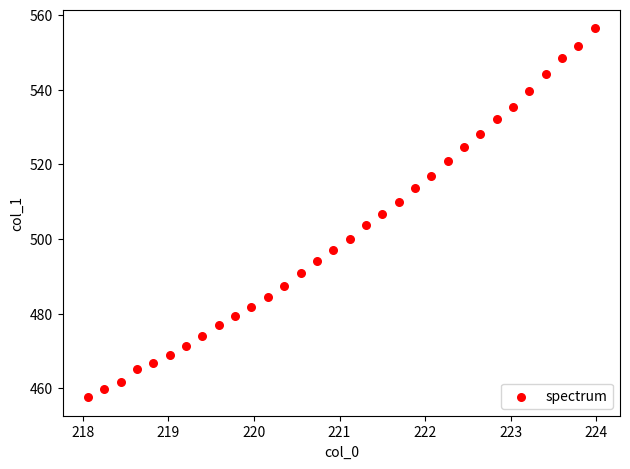

What is the range of Y values (max minus min)?

98.9